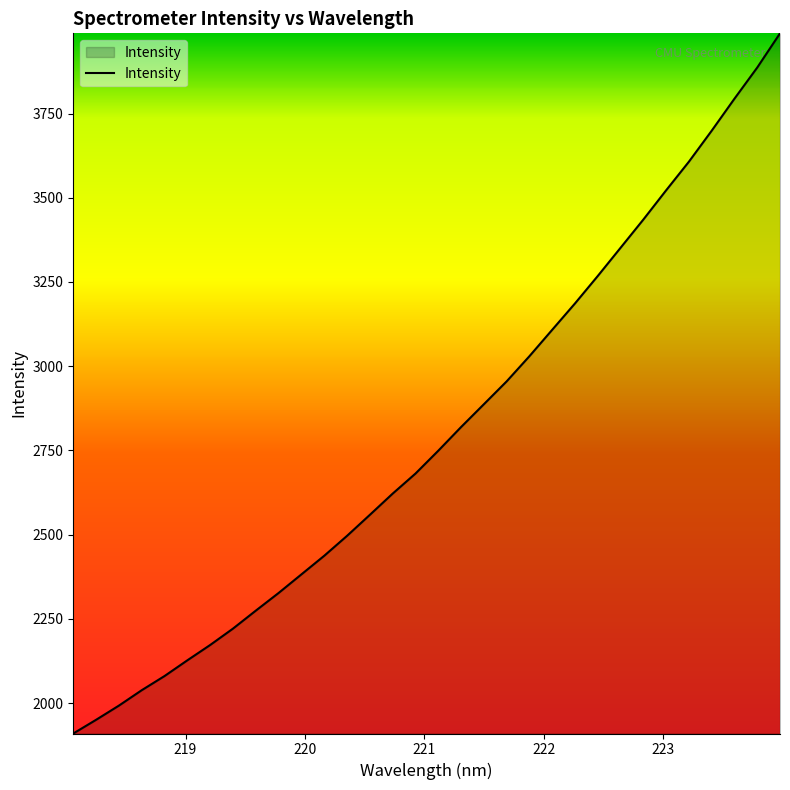

What is the maximum value shown in the chart?

3987.9